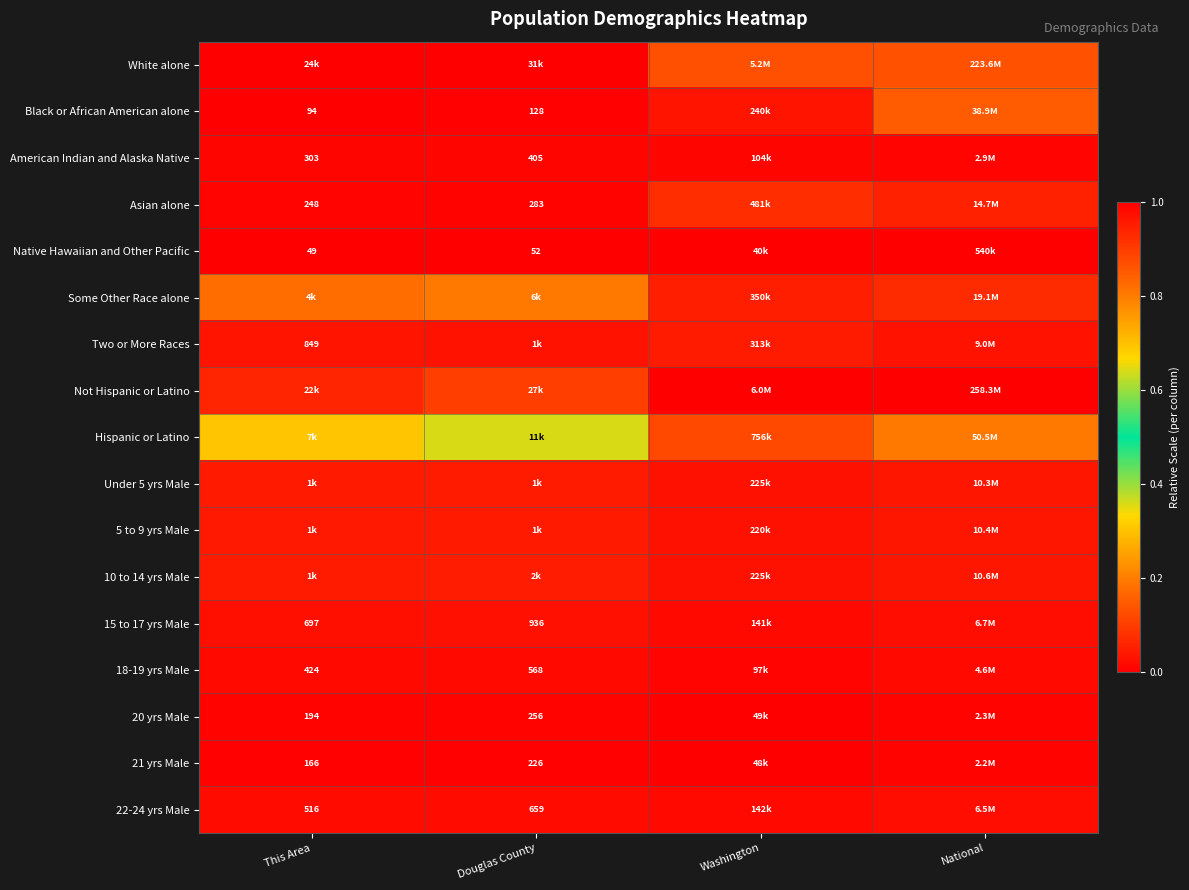

Is it true that 22-24 yrs Male equals 0.0 at Washington?

False